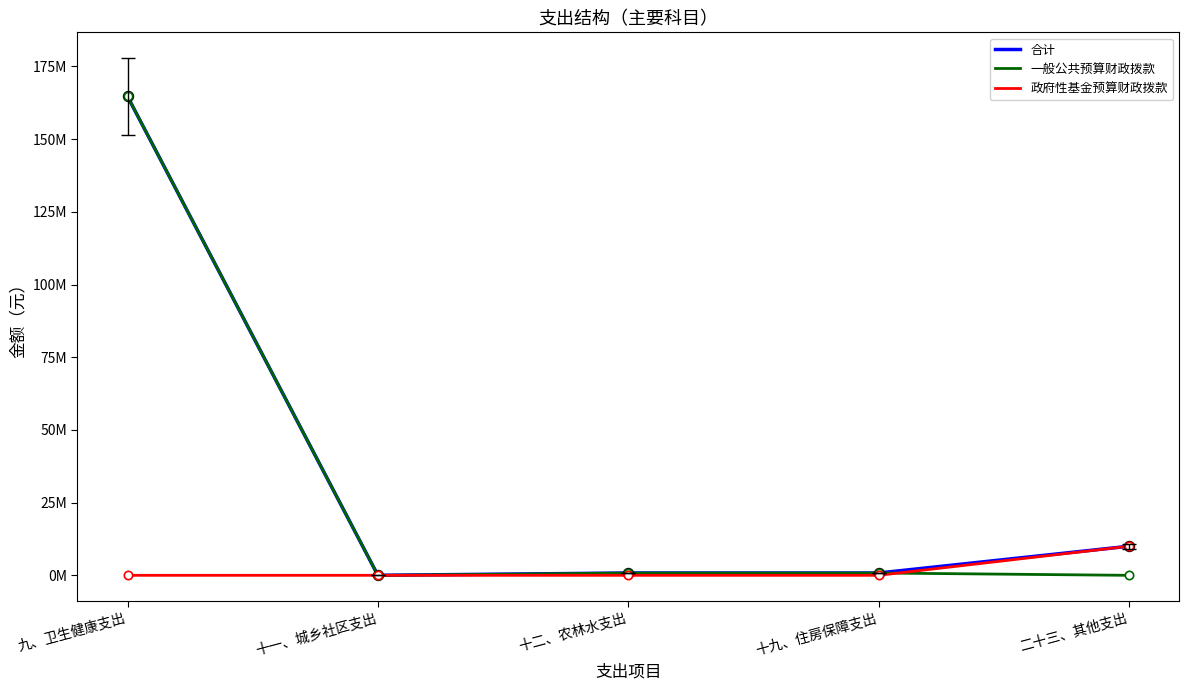

Is this an area chart (filled region under the line)?

No